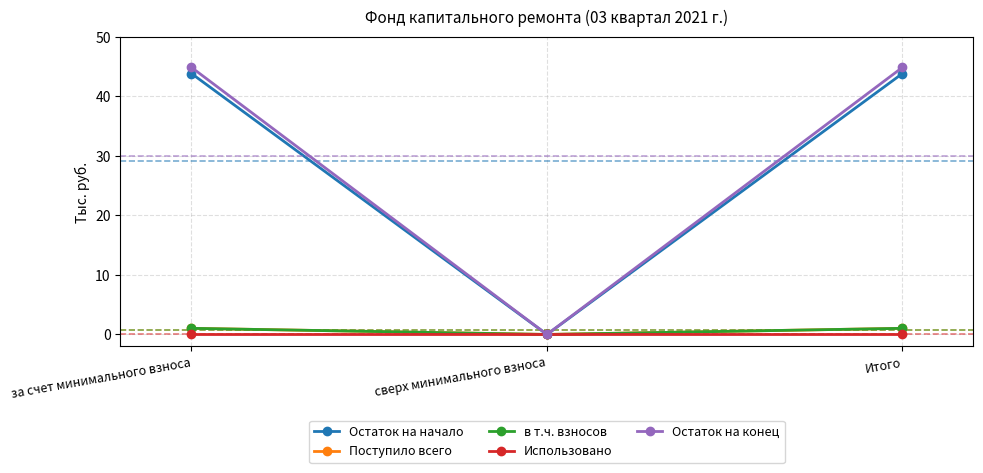

What are all the series names shown in the legend?

Остаток на начало, Поступило всего, в т.ч. взносов, Использовано, Остаток на конец